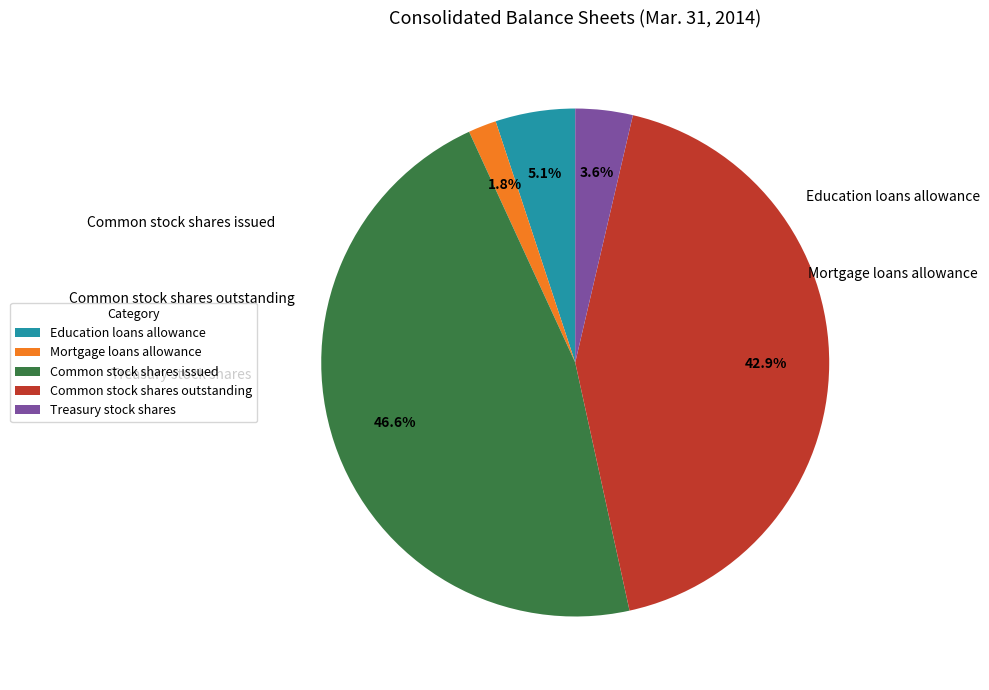

Which has a higher value, Treasury stock shares or Education loans allowance?

Education loans allowance